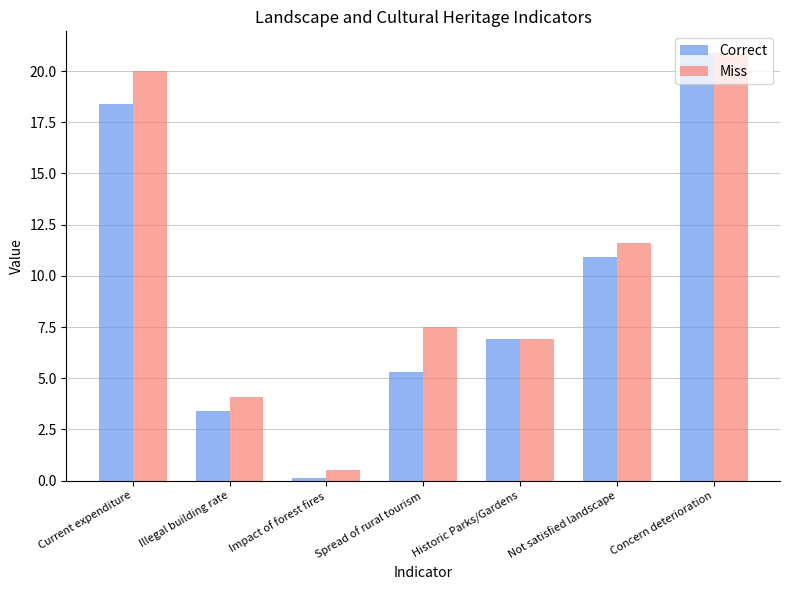

What is the label of the 3rd bar from the right?

Historic Parks/Gardens